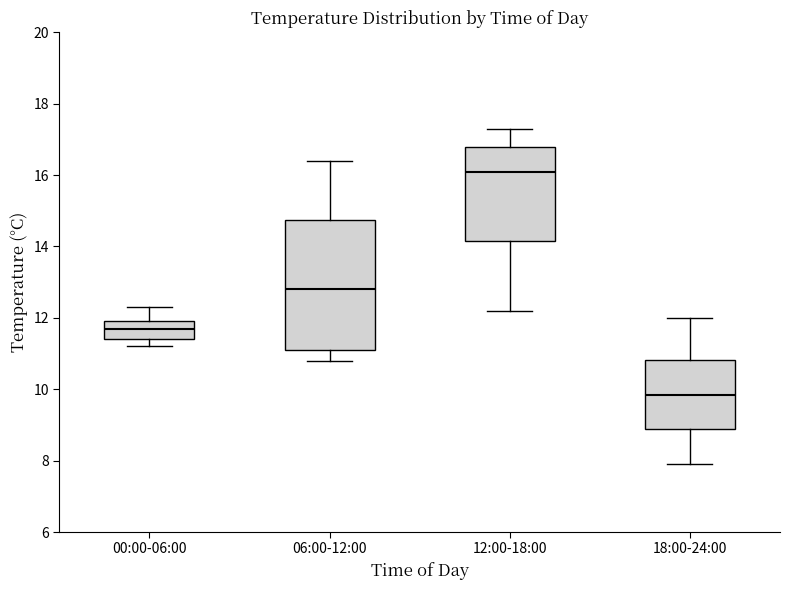

Reading left to right, transcribe this box plot: for each box, give where its median line is, the range the box spans, and where its two whiskers end, as read against the y-axis. The values are not printed on the chart, so give them approximately, as read against the axis.

00:00-06:00: median 11.8, box 11.4 to 12.0, whiskers 11.2 to 12.4
06:00-12:00: median 12.8, box 11.2 to 14.8, whiskers 10.8 to 16.4
12:00-18:00: median 16.2, box 14.2 to 16.8, whiskers 12.2 to 17.4
18:00-24:00: median 9.8, box 8.8 to 10.8, whiskers 8.0 to 12.0